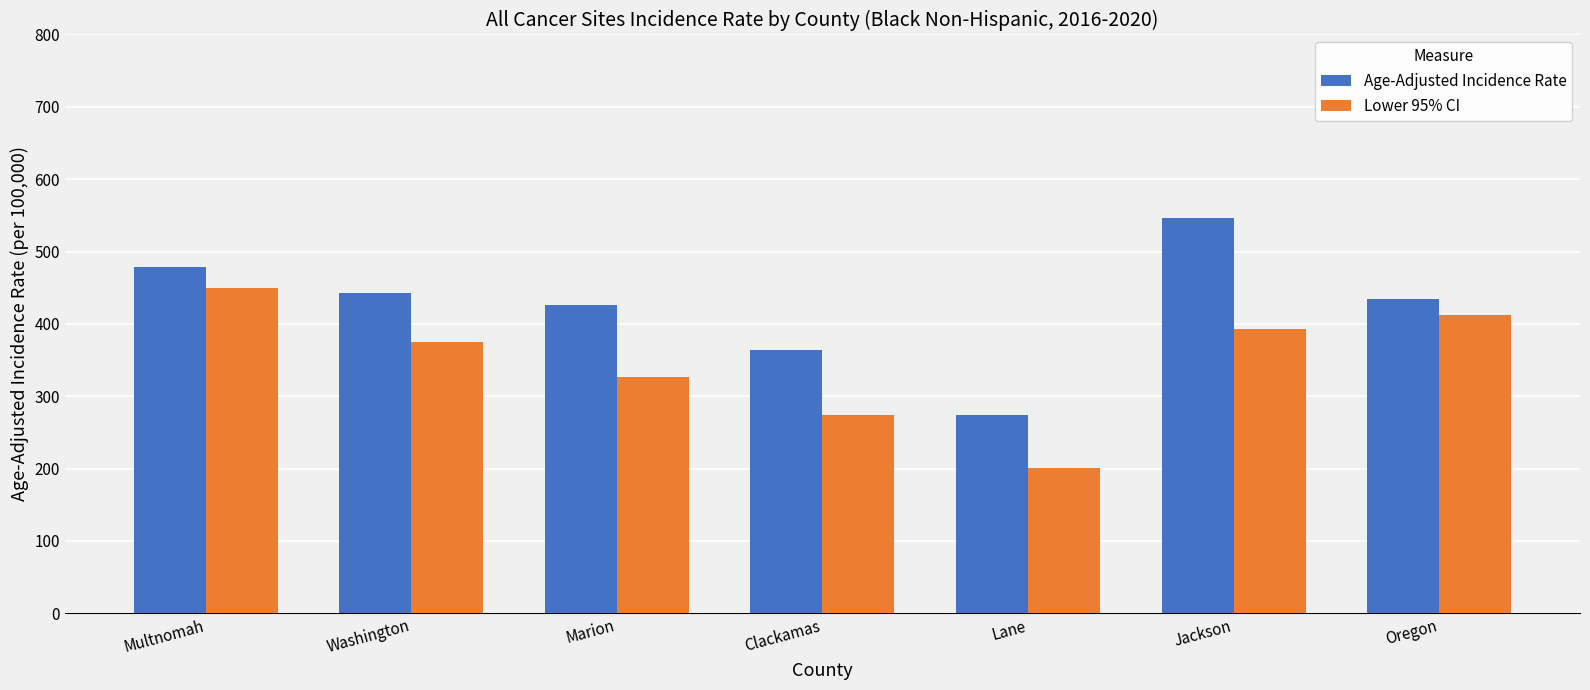

Count the number of categories in the chart.

7